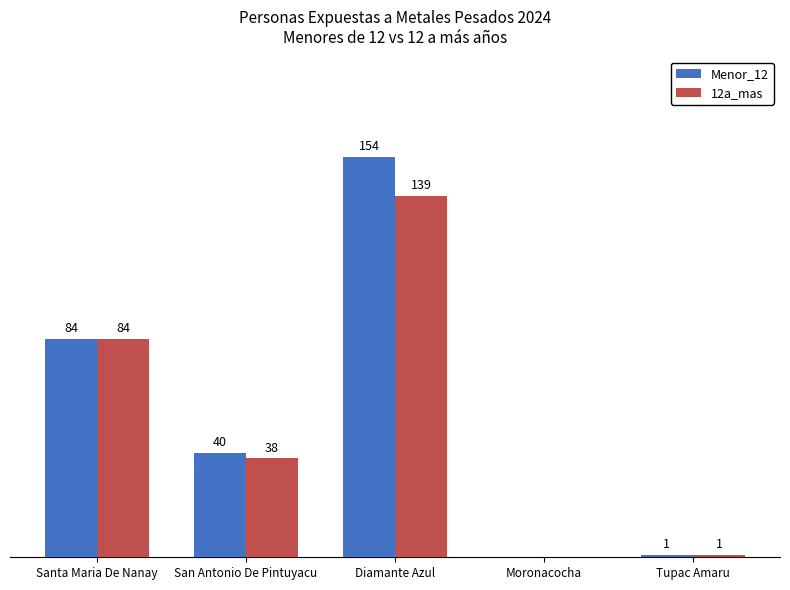

Where does the Menor_12 series first go above 40?

Santa Maria De Nanay